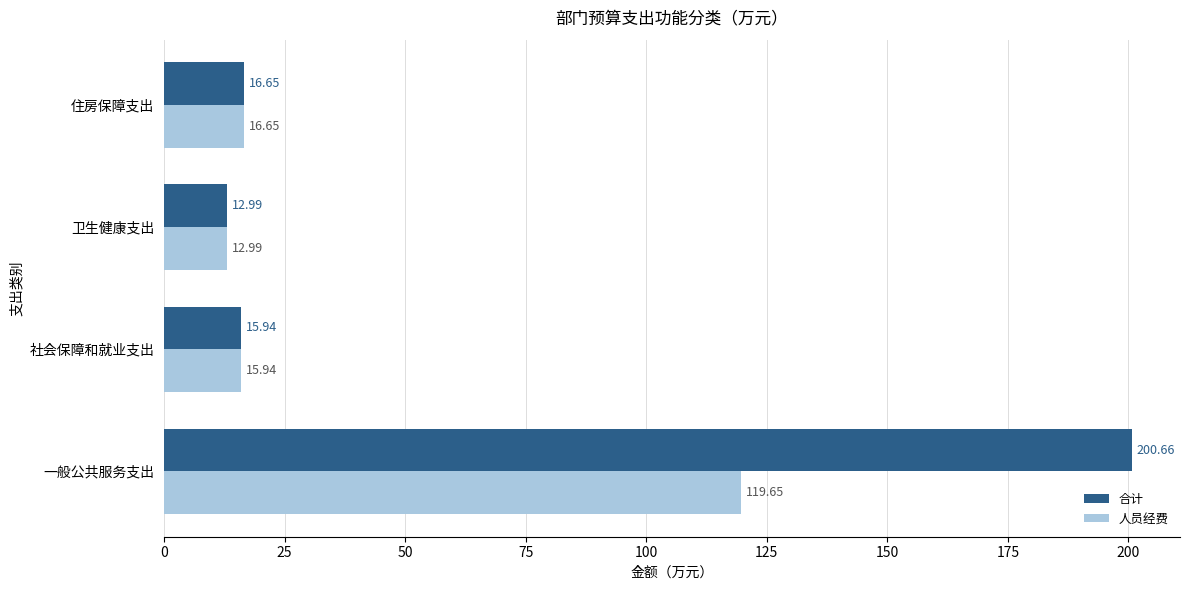

List the labels in order of 合计 value, smallest first.

卫生健康支出, 社会保障和就业支出, 住房保障支出, 一般公共服务支出